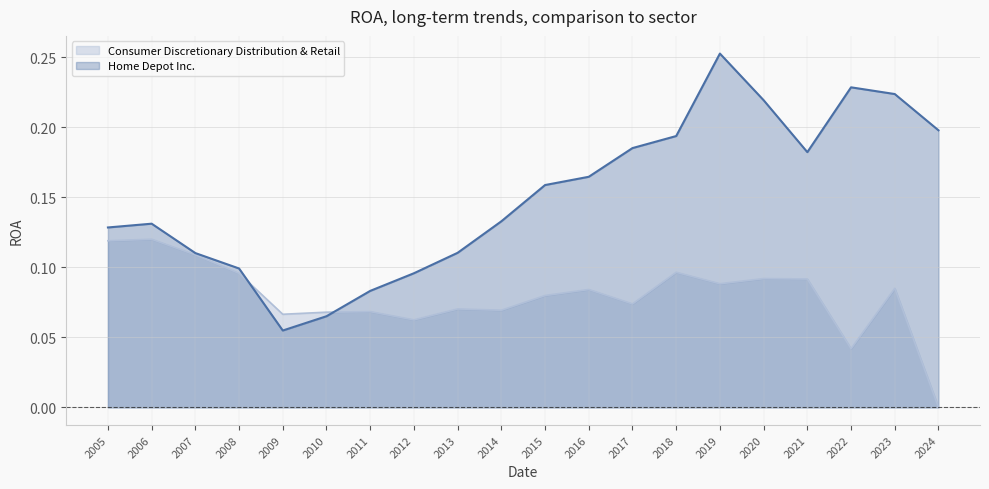

How many values in the Consumer Discretionary Distribution & Retail series exceed 0?

19